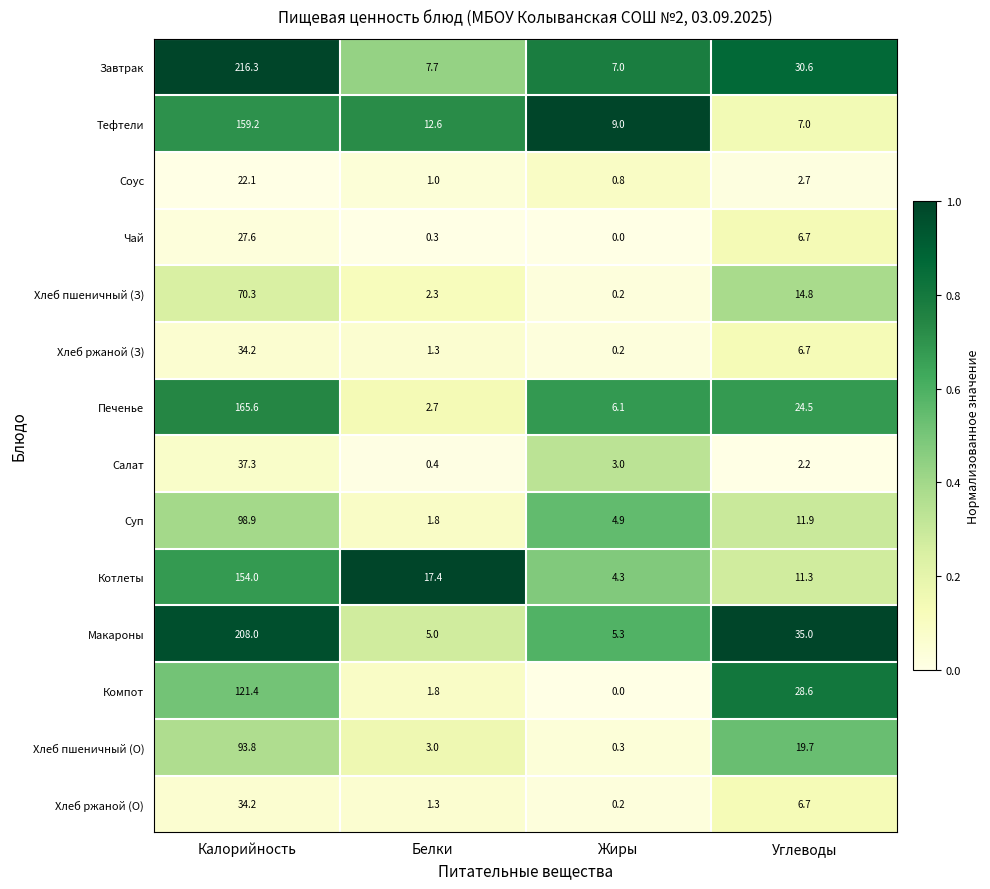

Which category has the lowest value in the Тефтели series?

Углеводы